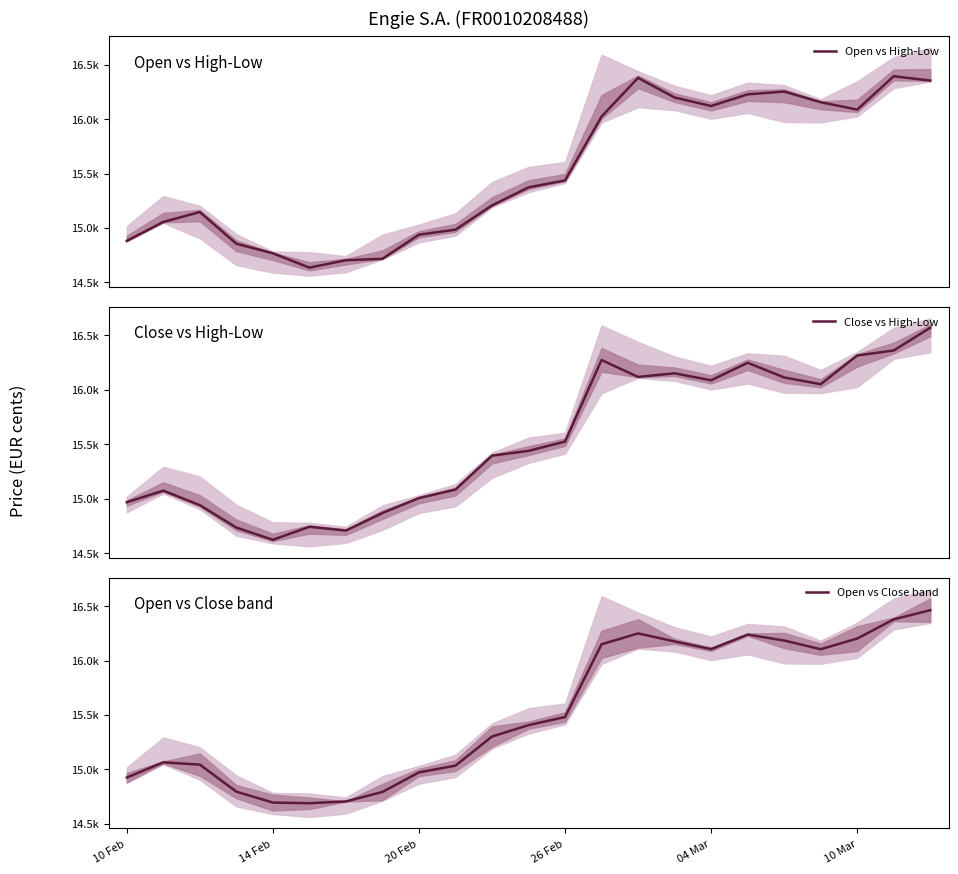

Reading left to right, what are all the values shown in this chart?

Open vs High-Low: 14881.0	15055.0	15146.0	14855.0	14767.0	14635.0	14703.0	14716.0	14938.0	14984.0	15207.0	15373.0	15437.0	16024.0	16380.0	16199.0	16121.0	16228.0	16254.0	16156.0	16088.0	16395.0	16355.0
Close vs High-Low: 14967.0	15073.0	14940.0	14734.0	14621.0	14741.0	14706.0	14867.0	15005.0	15083.0	15395.0	15439.0	15524.0	16274.0	16119.0	16152.0	16088.0	16249.0	16114.0	16052.0	16316.0	16362.0	16571.0
Open vs Close band: 14924.0	15064.0	15043.0	14794.5	14694.0	14688.0	14704.5	14791.5	14971.5	15033.5	15301.0	15406.0	15480.5	16149.0	16249.5	16175.5	16104.5	16238.5	16184.0	16104.0	16202.0	16378.5	16463.0